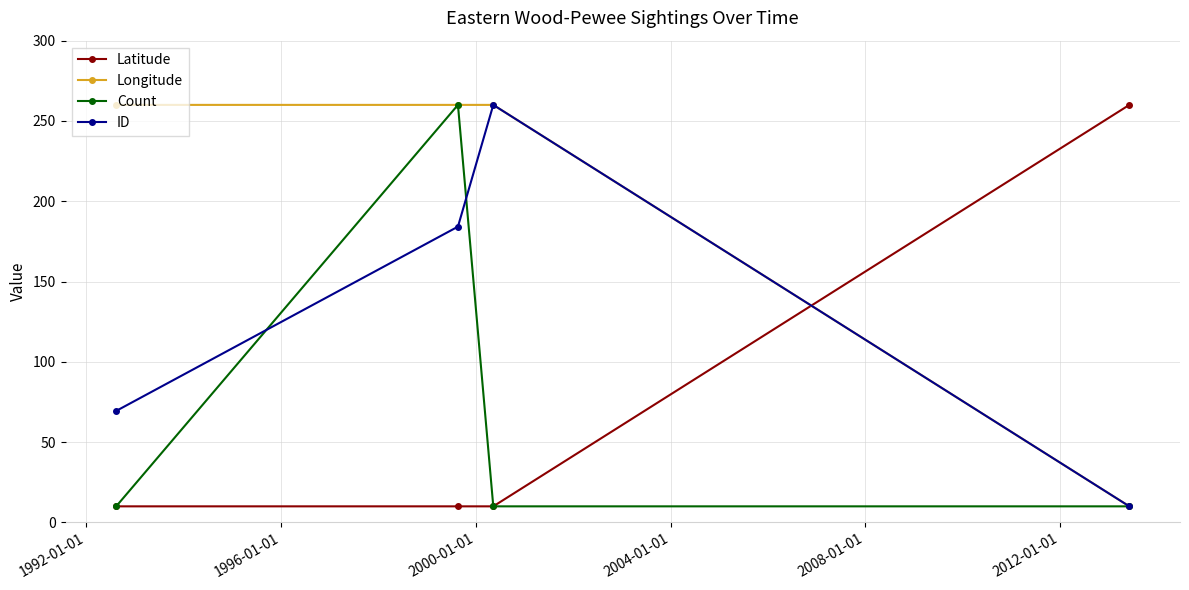

How many interior local peaks does the Count series have?

1